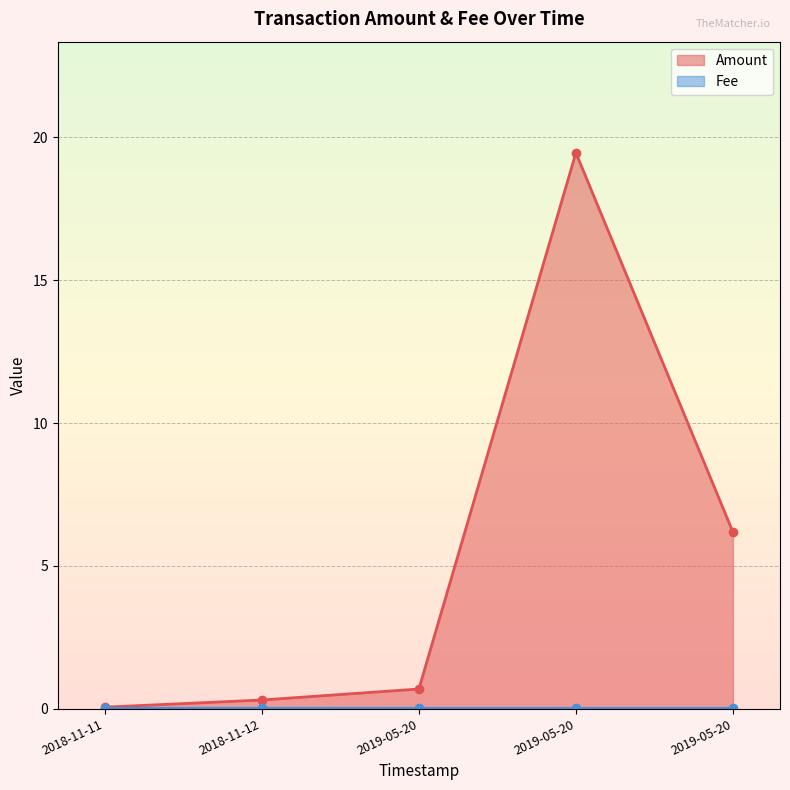

The Amount series shows 1.0 at 2019-05-20 13:26:15. True or false?

False